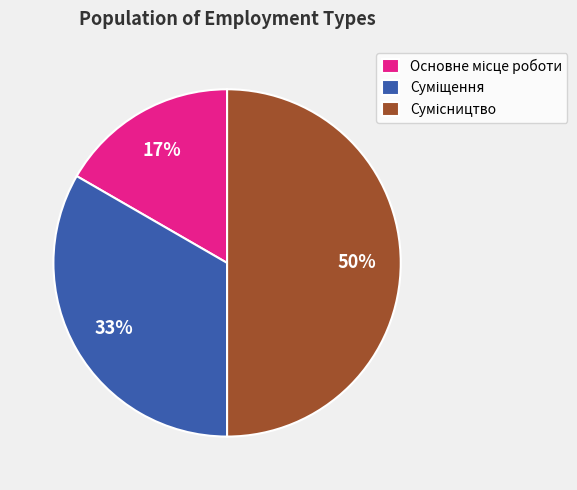

To the nearest percent, what is the average slice percentage?

33%